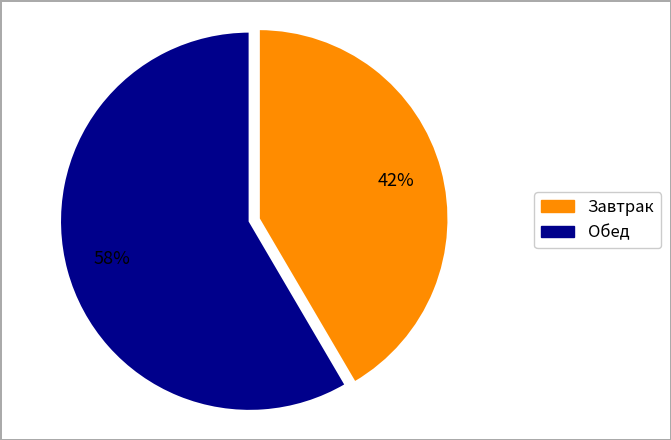

Is there a majority slice in this chart?

Yes